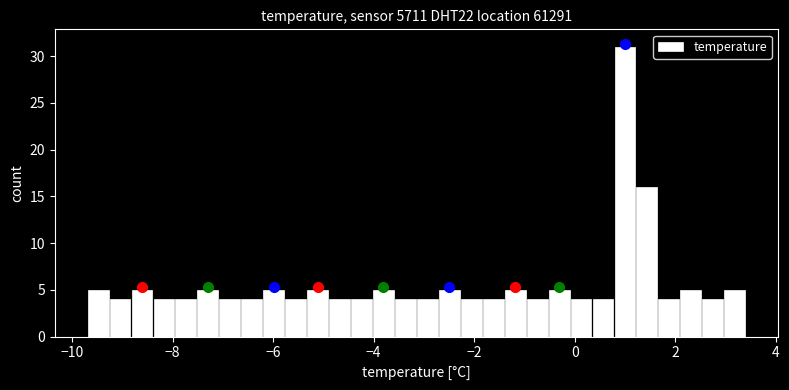

Read against the x-axis, roughly where is the centre of the tallest bar?

1.0